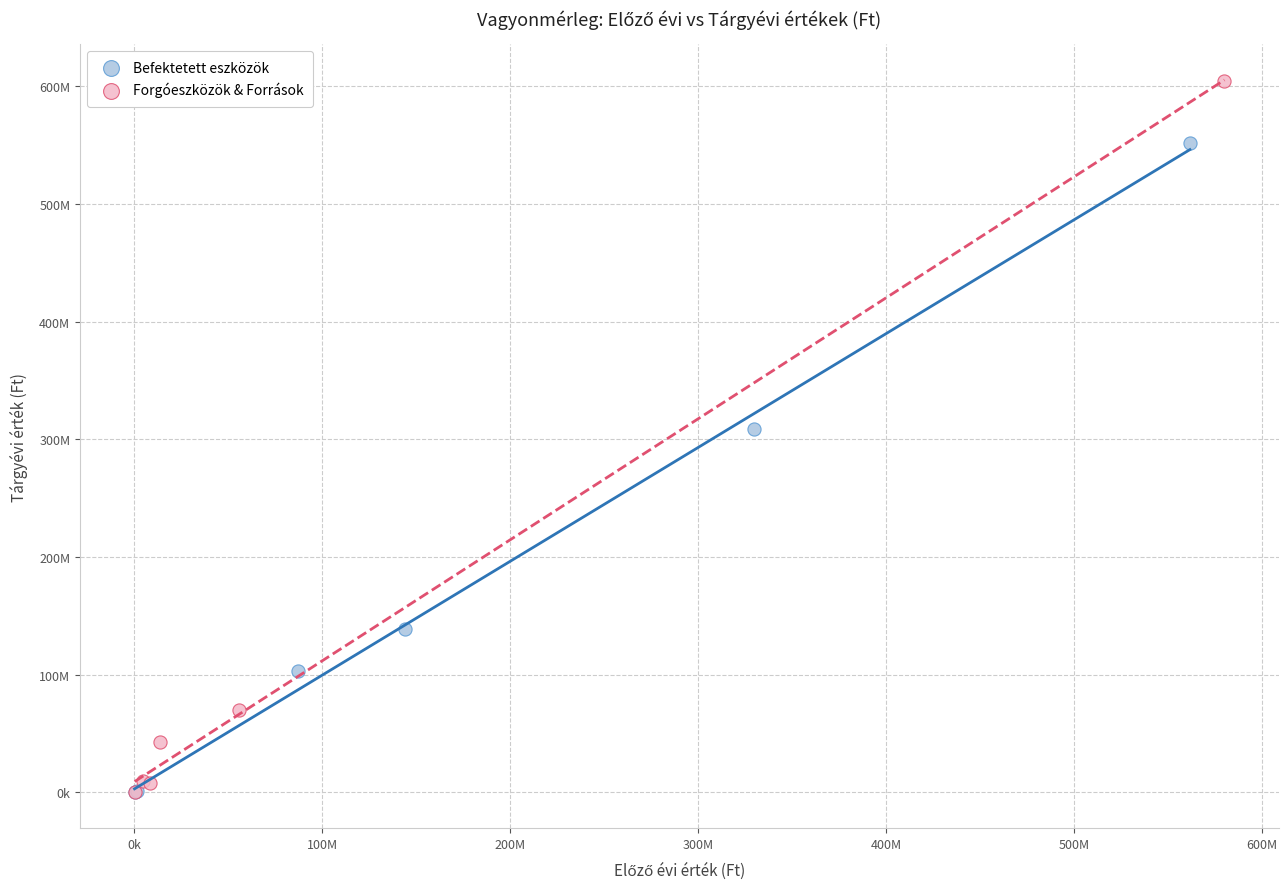

Which series has the largest Y range (max minus min)?

Forgóeszközök & Források